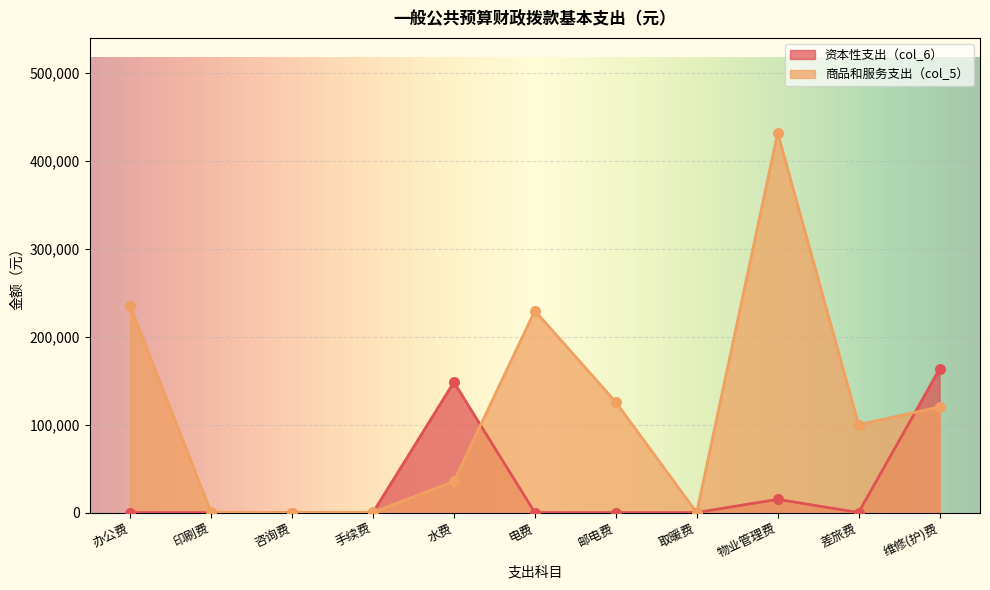

Which series has the largest Y range (max minus min)?

商品和服务支出（col_5）